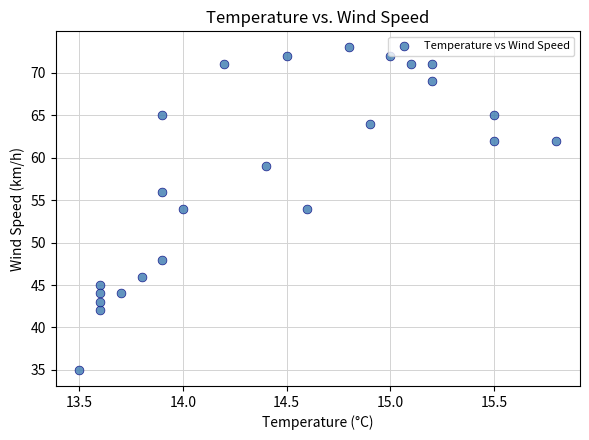

What is the range of Y values (max minus min)?

38